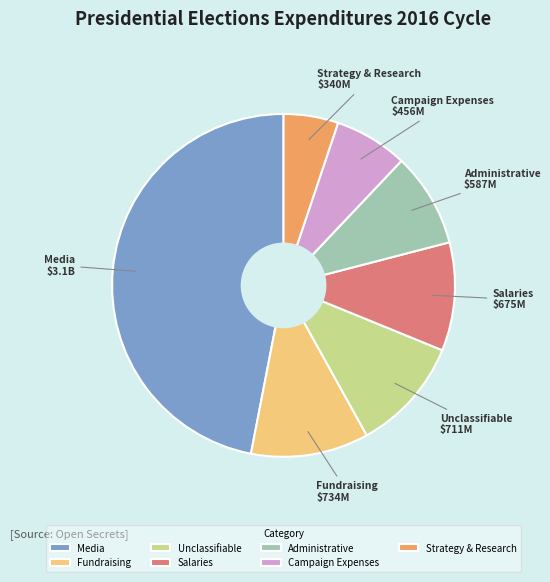

Count the number of slices in the pie.

7